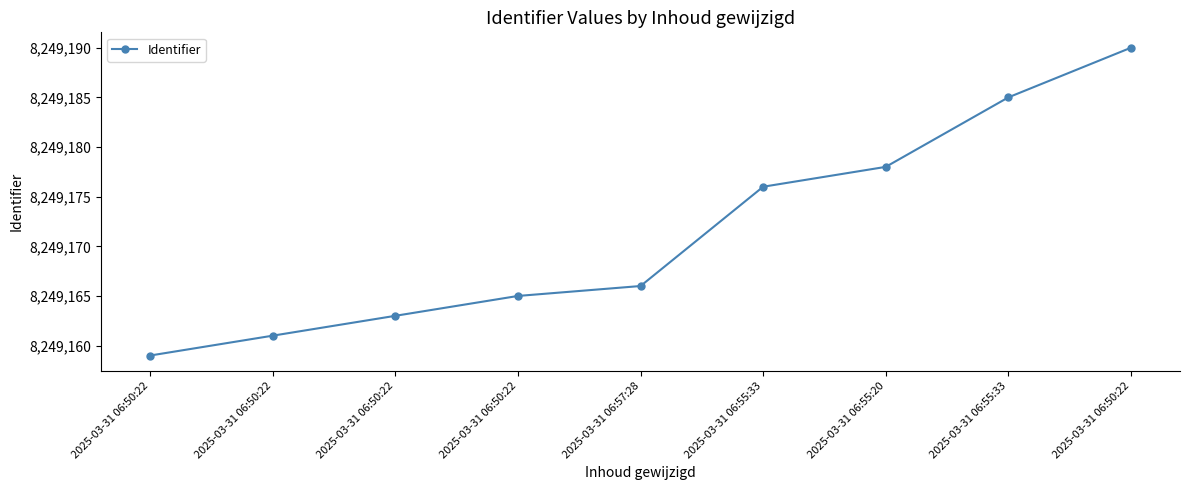

What is the greatest value displayed?

8249190